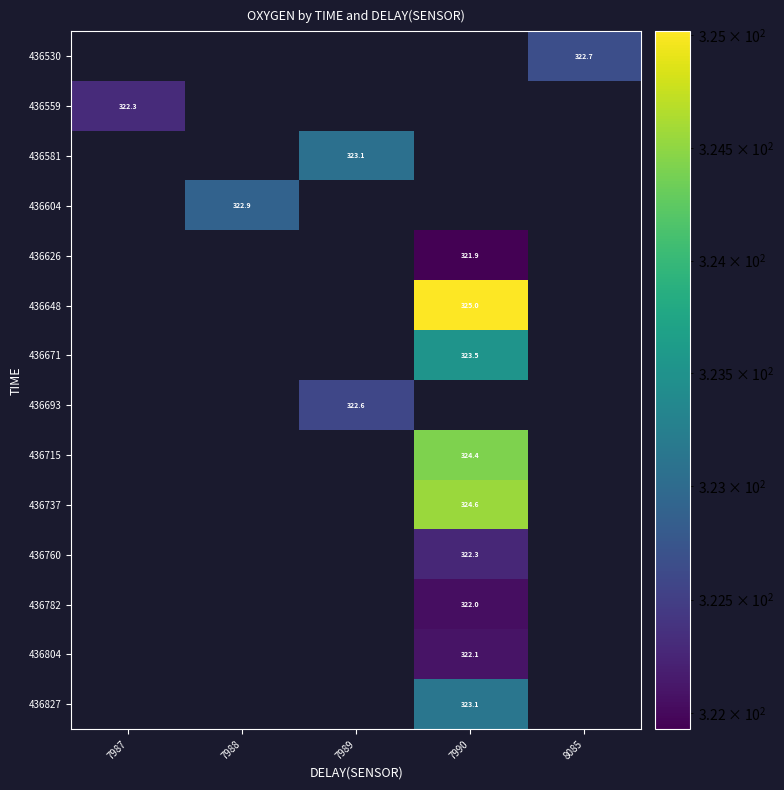

At which category does the chart reach its minimum across all series?

7990